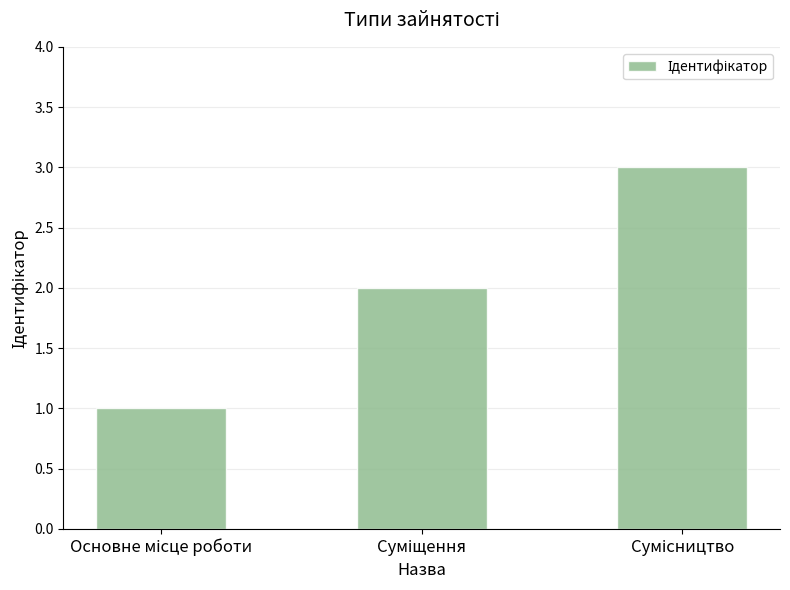

Reading left to right, transcribe all the data shown in this chart.

1	2	3